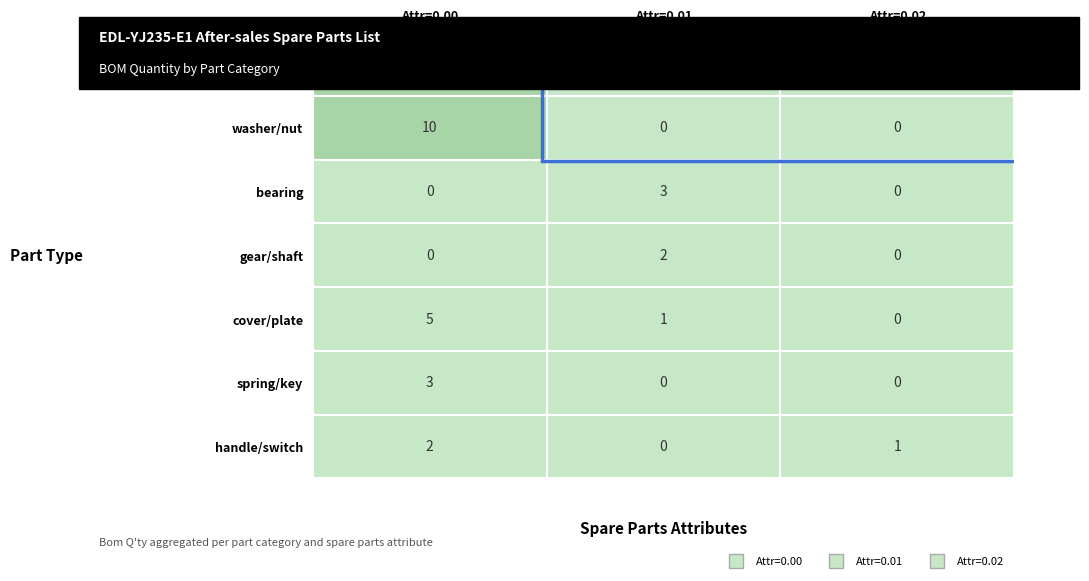

List the labels in order of screw/bolt value, smallest first.

1, 2, 0